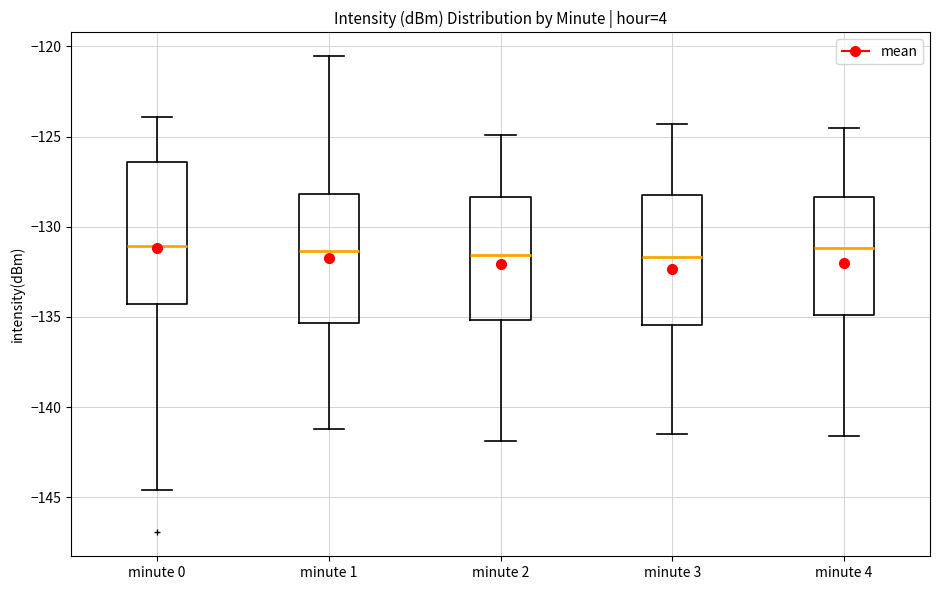

Reading left to right, transcribe this box plot: for each box, give where its median line is, the range the box spans, and where its two whiskers end, as read against the y-axis. The values are not printed on the chart, so give them approximately, as read against the axis.

minute 0: median -131.0, box -134.5 to -126.5, whiskers -144.5 to -124.0
minute 1: median -131.5, box -135.5 to -128.0, whiskers -141.0 to -120.5
minute 2: median -131.5, box -135.0 to -128.5, whiskers -142.0 to -125.0
minute 3: median -131.5, box -135.5 to -128.0, whiskers -141.5 to -124.5
minute 4: median -131.0, box -135.0 to -128.5, whiskers -141.5 to -124.5